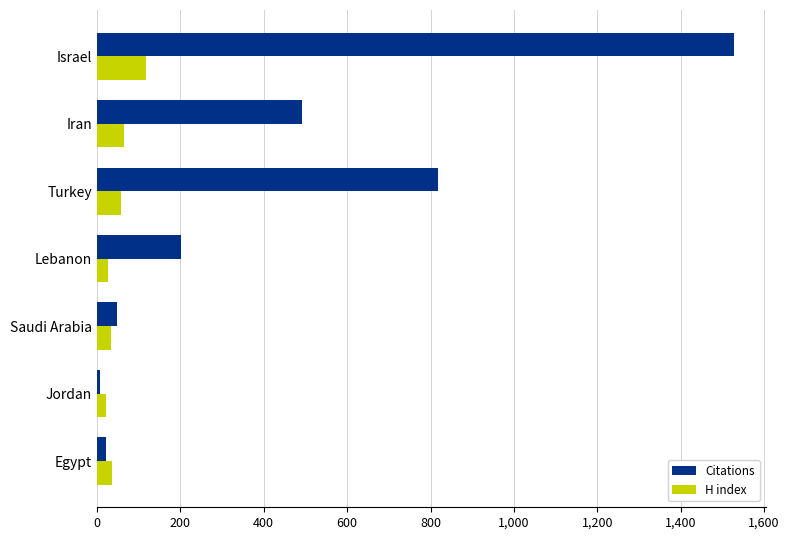

Which label corresponds to the smallest value in the chart?

Jordan